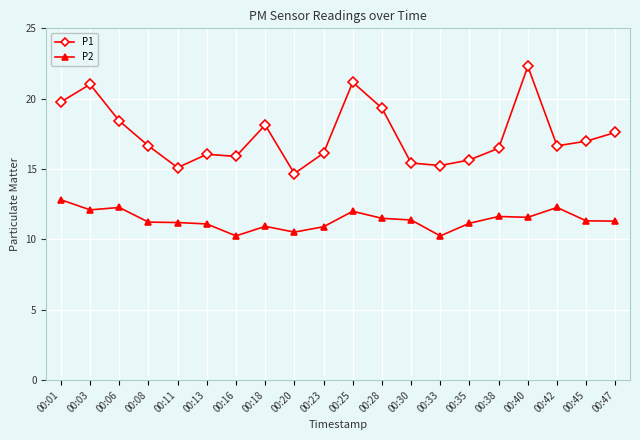

Which series has the largest total across all categories?

P1